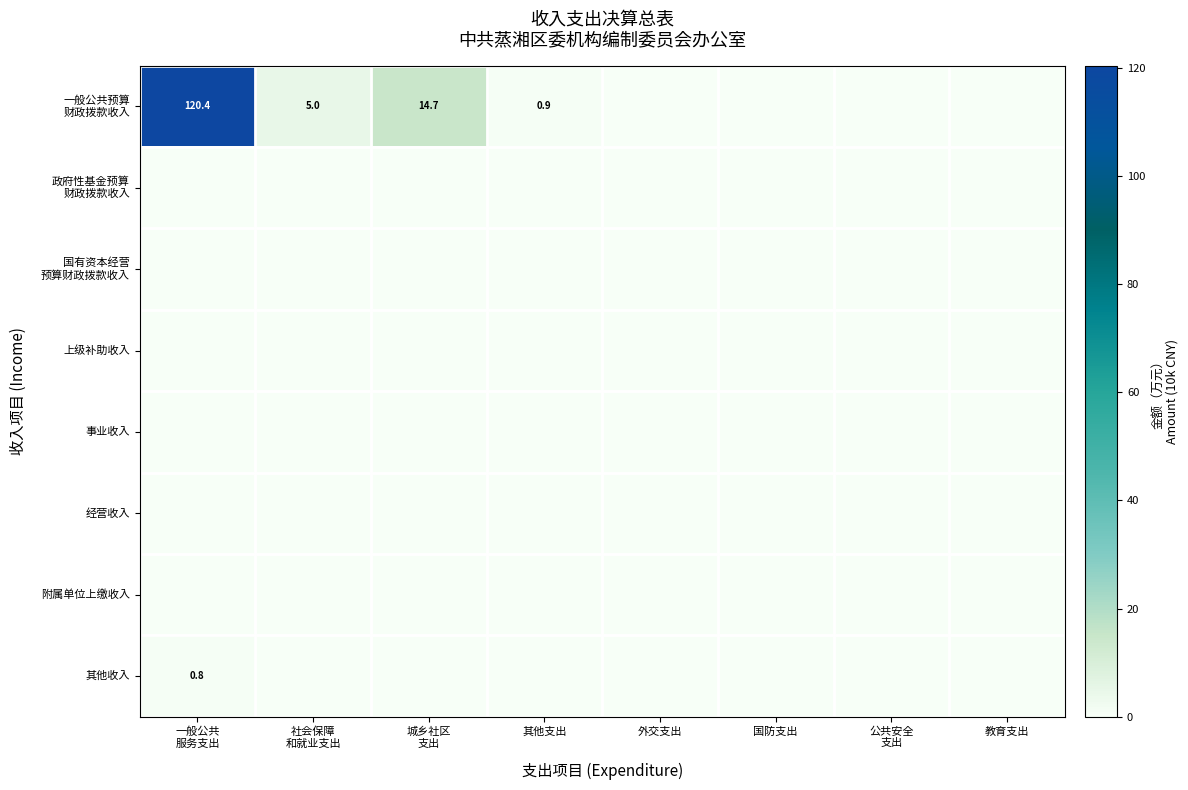

Which series has the largest total across all categories?

一般公共预算 财政拨款收入